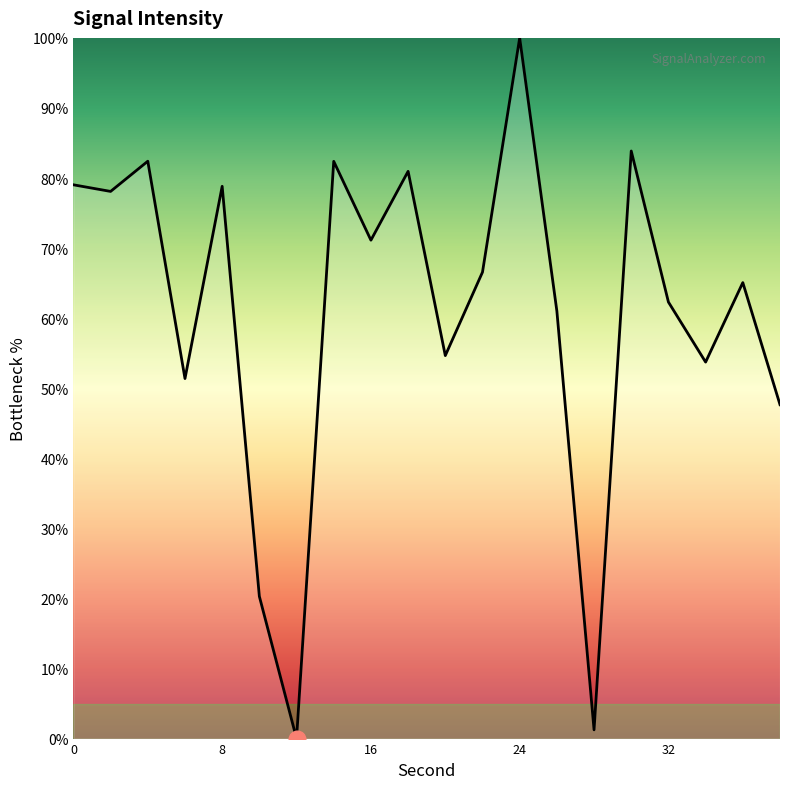

True or false: the data has more than 2 interior local peaks.

True